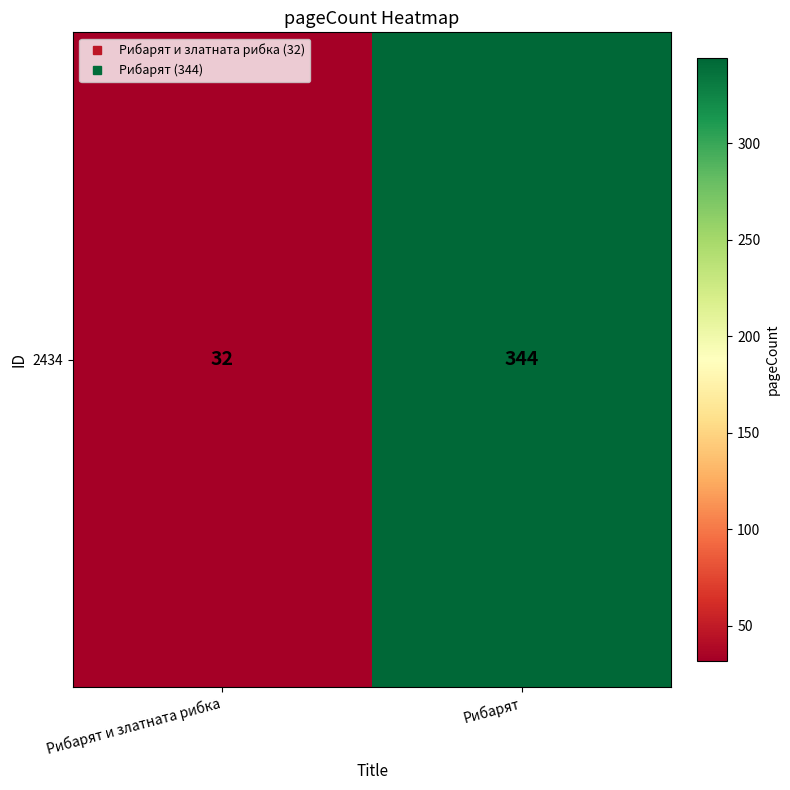

True or false: the data shows 344 at Рибарят.

True